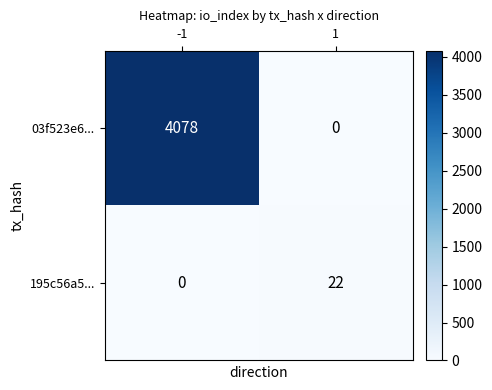

What is the sum of the 195c56a5... values at -1 and 1?

22